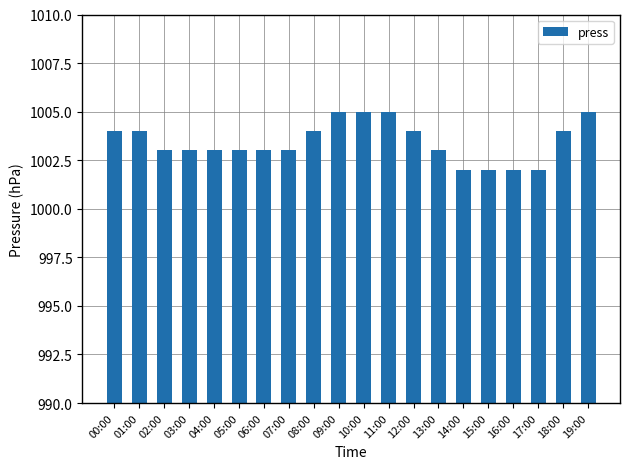

What is the label of the 9th bar from the left?

08:00